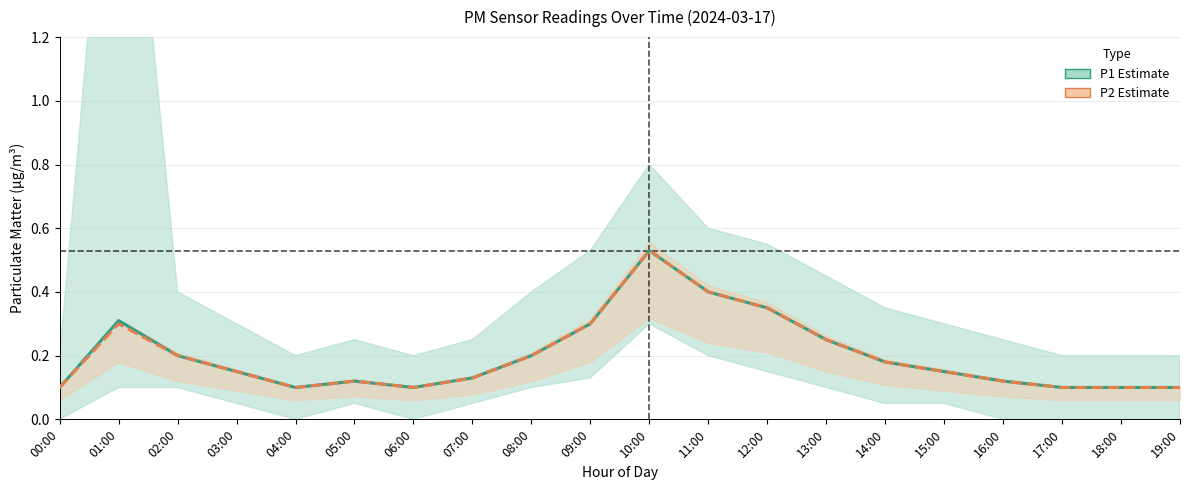

The value of P1 at 13:00 is 0.2. True or false?

True